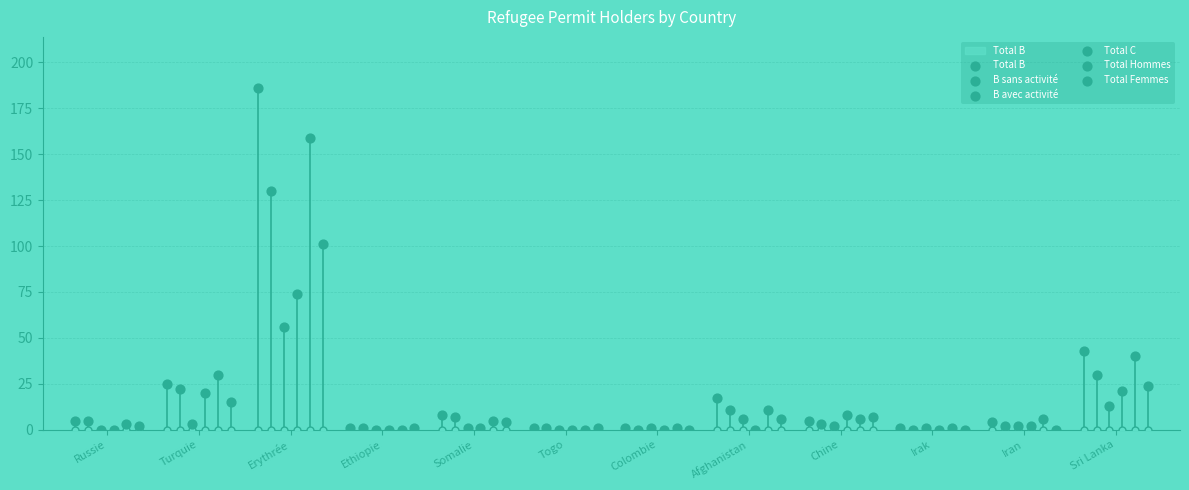

Which series reaches the minimum Y coordinate?

B sans activité